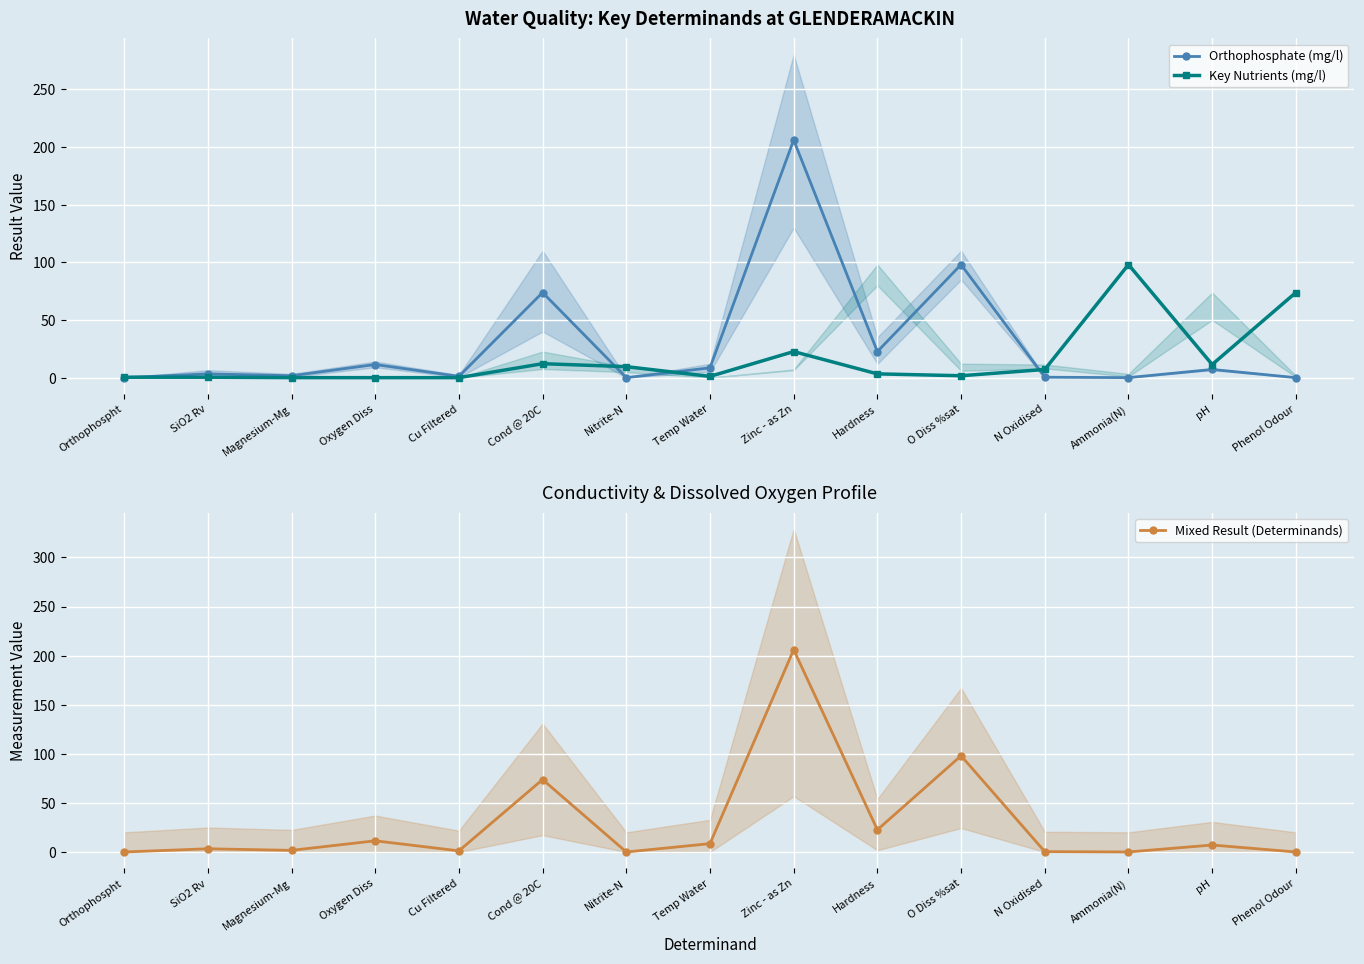

Which series has the largest range (max minus min)?

Orthophosphate (mg/l)